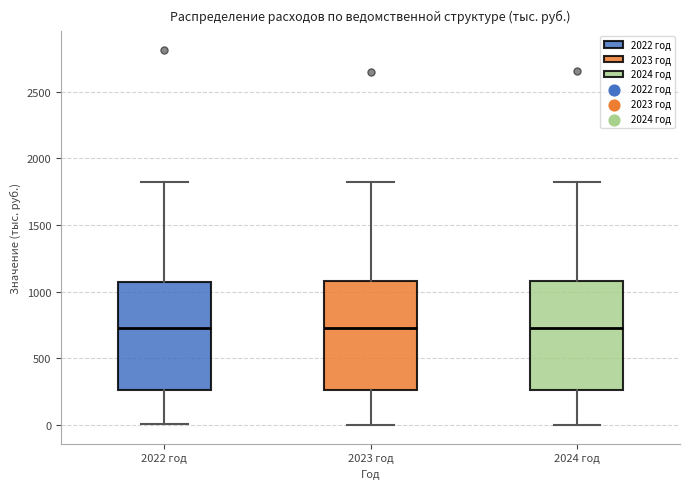

Reading left to right, transcribe this box plot: for each box, give where its median line is, the range the box spans, and where its two whiskers end, as read against the y-axis. The values are not printed on the chart, so give them approximately, as read against the axis.

2022 год: median 750, box 250 to 1050, whiskers 0 to 1800
2023 год: median 750, box 250 to 1100, whiskers 0 to 1800
2024 год: median 750, box 250 to 1100, whiskers 0 to 1800